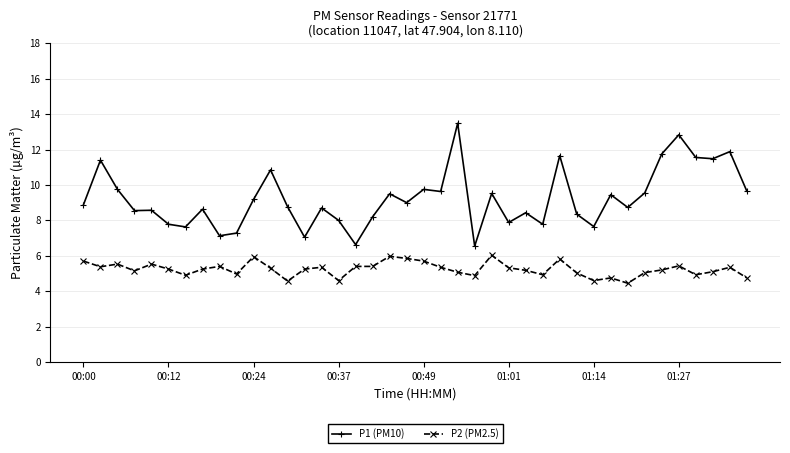

What is the lowest value of the P2 (PM2.5) series?

4.5